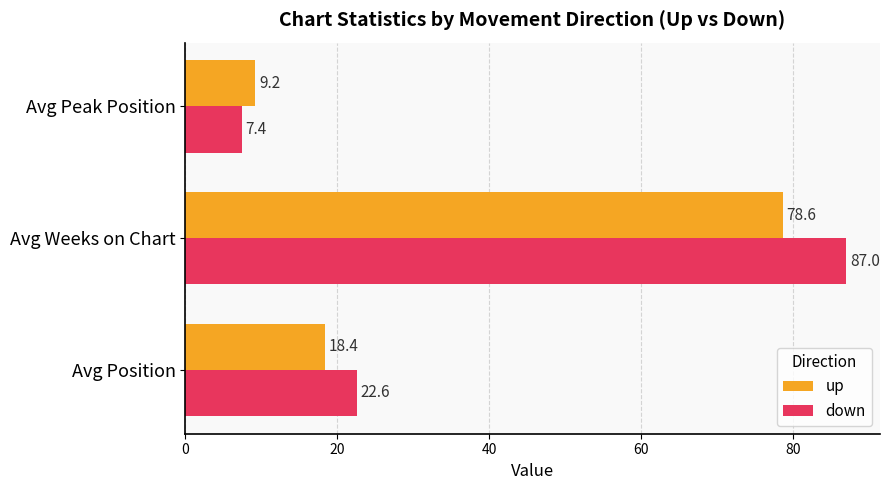

Which label corresponds to the largest value in the chart?

Avg Weeks on Chart